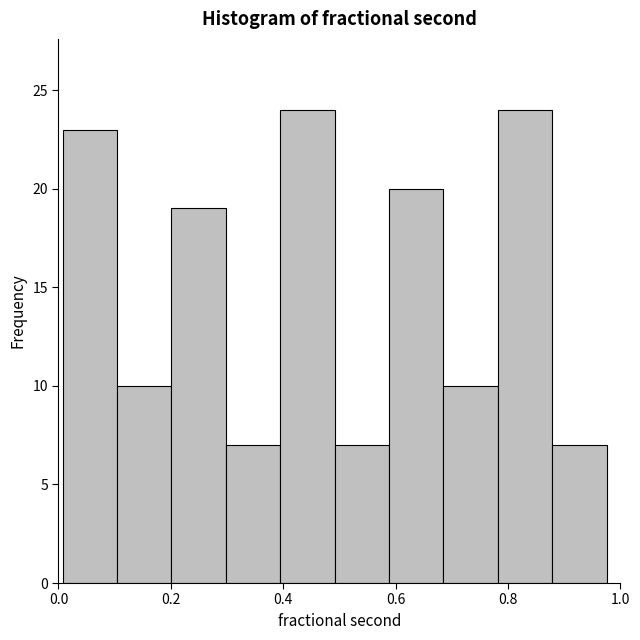

Reading left to right, list every bar in this chart as the range it spans on the x-axis followed by its height. Neither the bar edges nor the heights are printed on the chart, so give them approximately, as read against the axes.

0.00 to 0.10: 23
0.10 to 0.20: 10
0.20 to 0.30: 19
0.30 to 0.40: 7
0.40 to 0.50: 24
0.50 to 0.58: 7
0.58 to 0.68: 20
0.68 to 0.78: 10
0.78 to 0.88: 24
0.88 to 0.98: 7